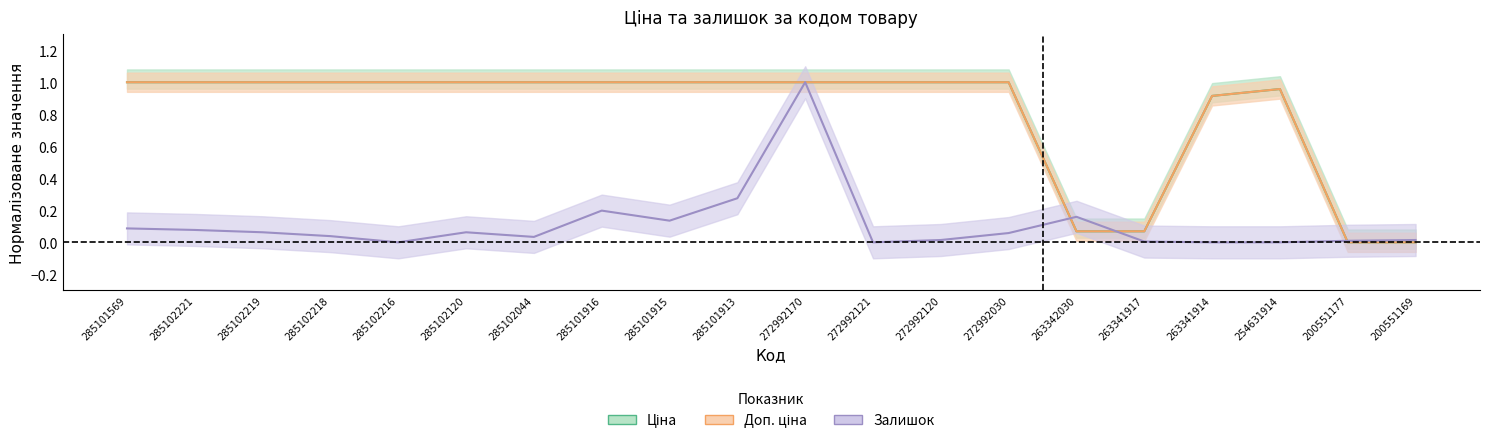

Rank the series by their maximum value, from highest to lowest.

Ціна, Доп. ціна, Залишок